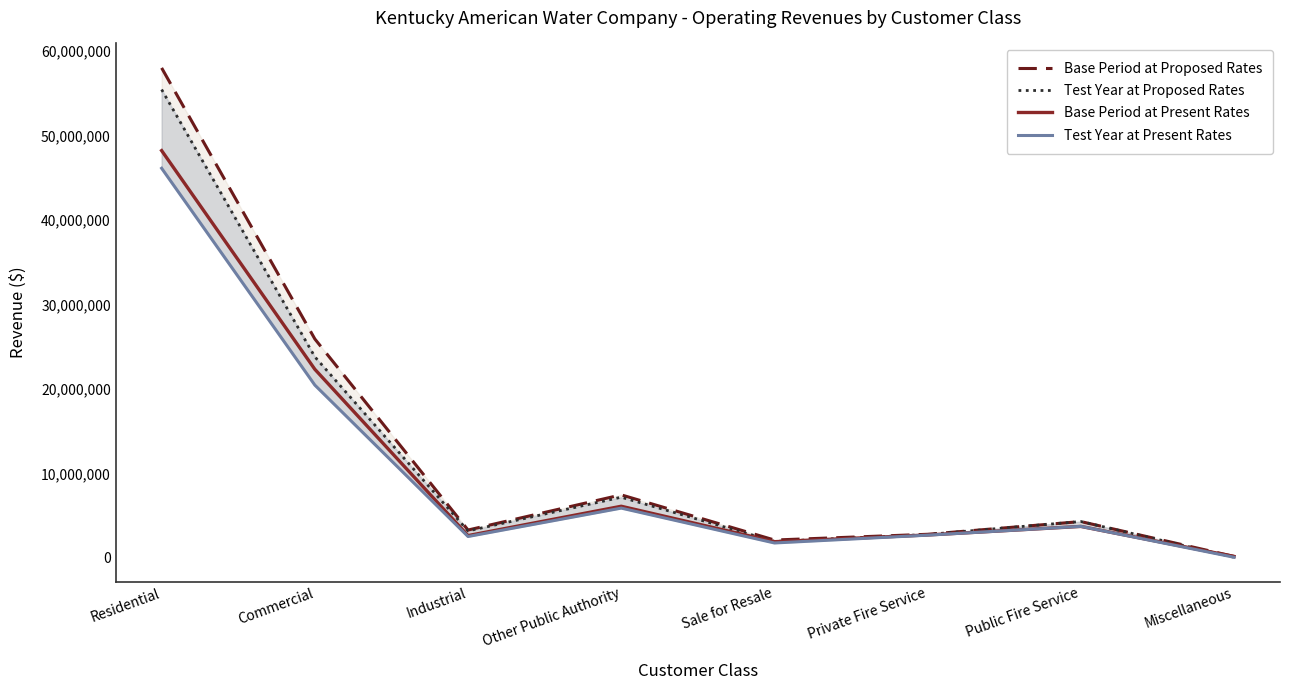

True or false: Test Year at Present Rates and Test Year at Proposed Rates intersect in this chart.

False